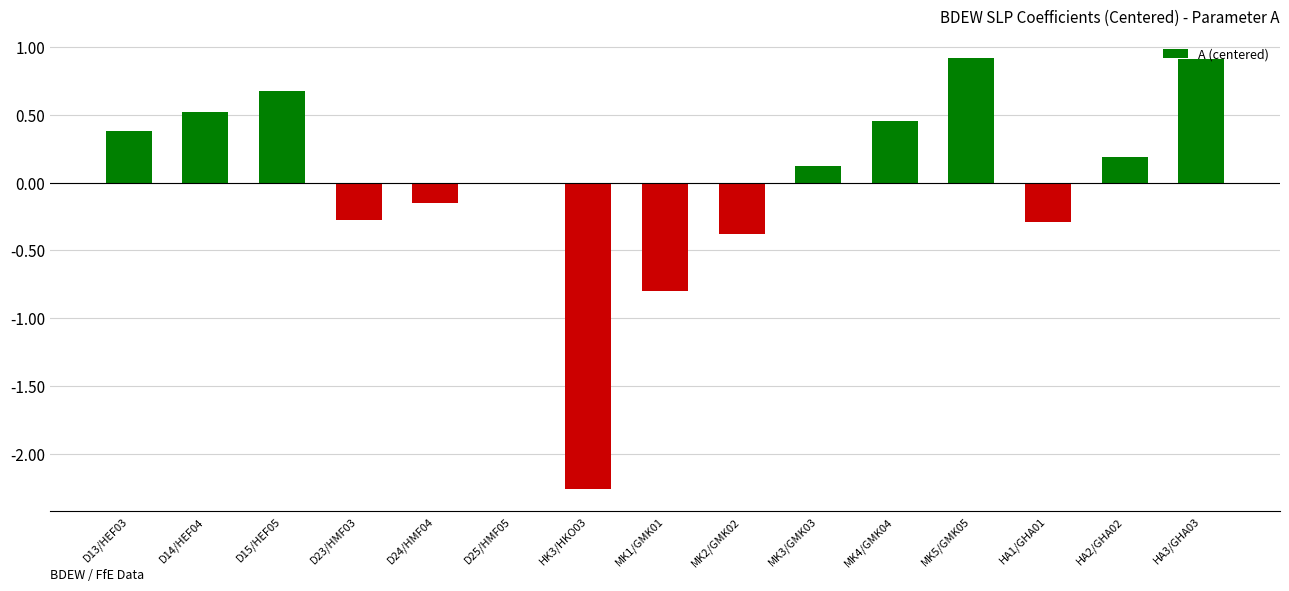

True or false: the data shows 0.1 at MK4/GMK04.

False